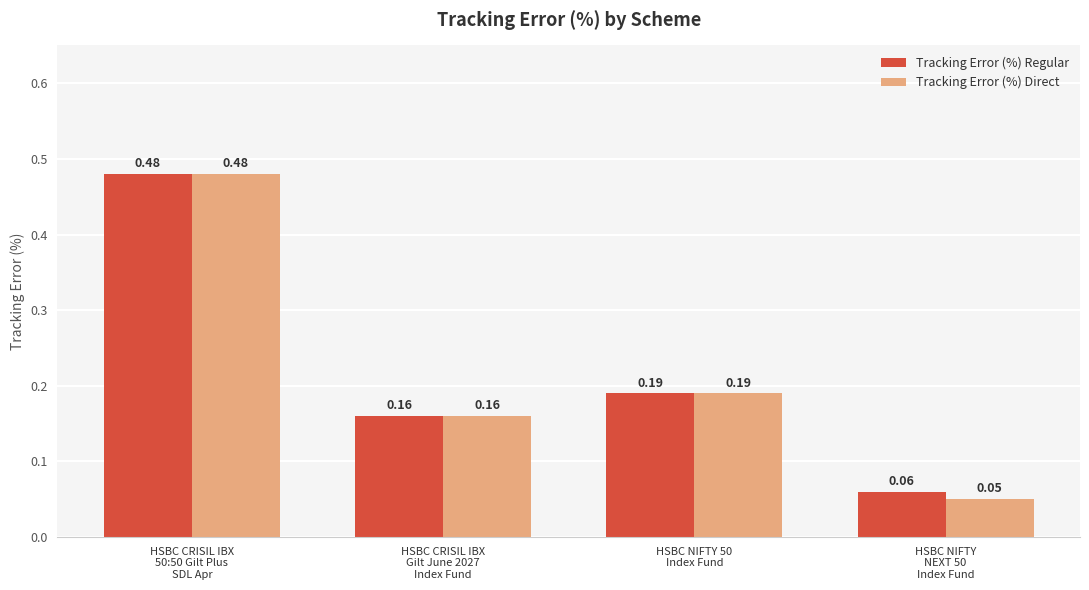

What position from the right is HSBC CRISIL IBX
Gilt June 2027
Index Fund?

3